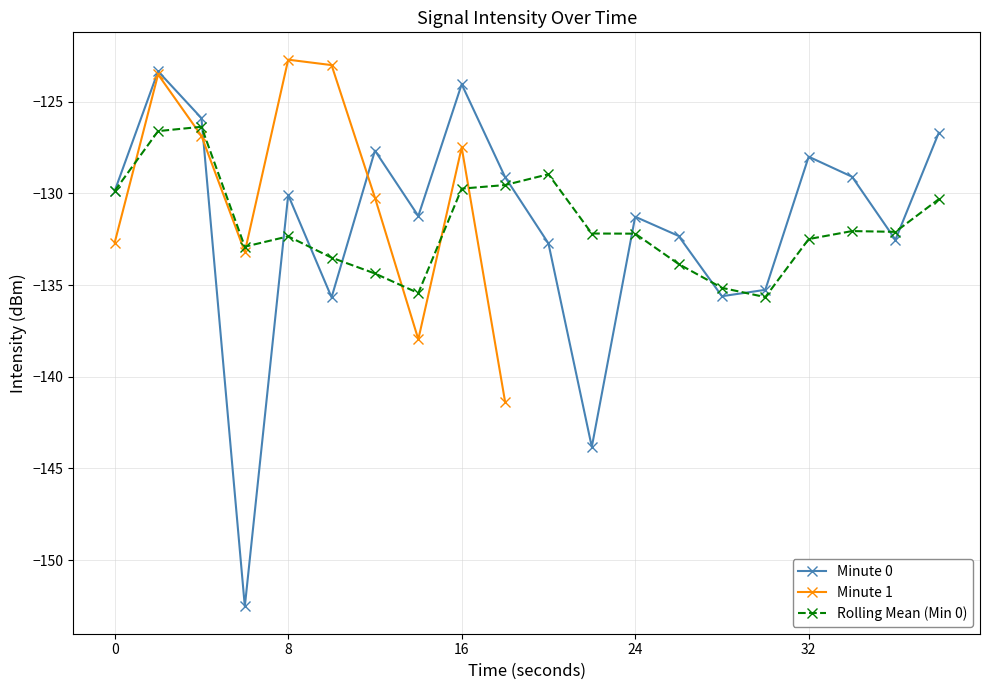

How many points are higher than both their immediate neighbors (excluding endpoints)?

6